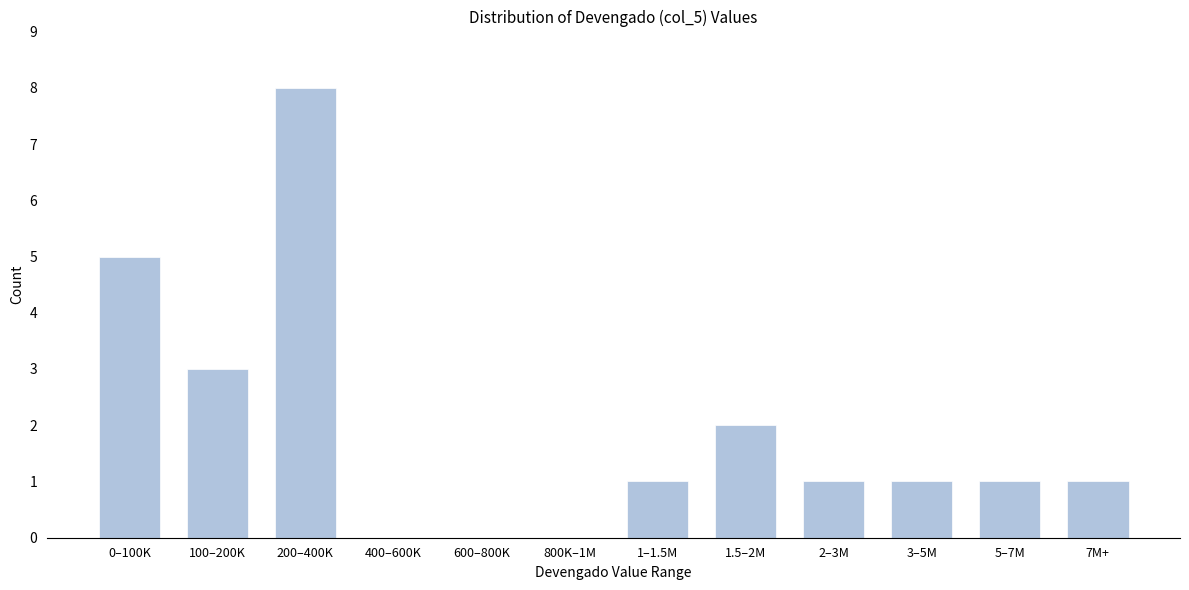

Reading right to left, what are all the values shown in this chart?

7M+=1	5–7M=1	3–5M=1	2–3M=1	1.5–2M=2	1–1.5M=1	800K–1M=0	600–800K=0	400–600K=0	200–400K=8	100–200K=3	0–100K=5